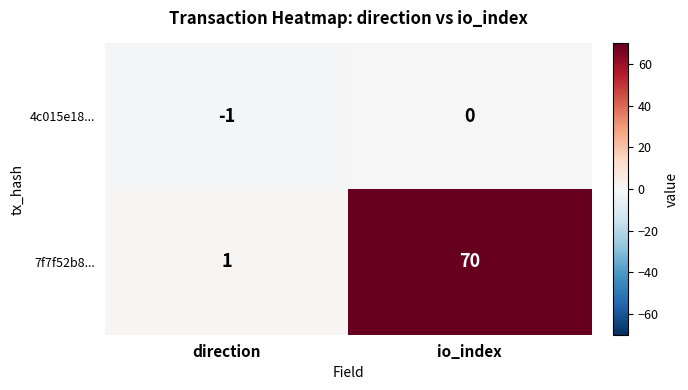

Between direction and io_index, which series saw the biggest shift?

7f7f52b8...